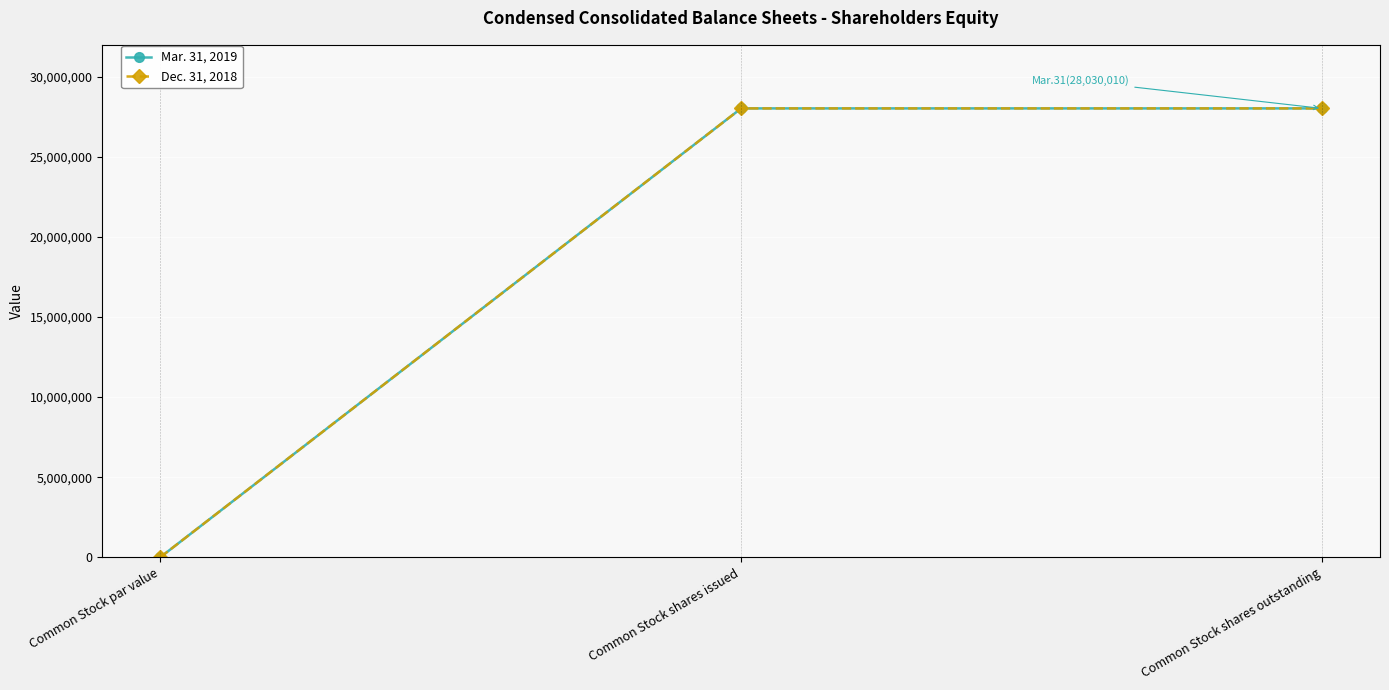

Which series has the widest spread of values?

Mar. 31, 2019